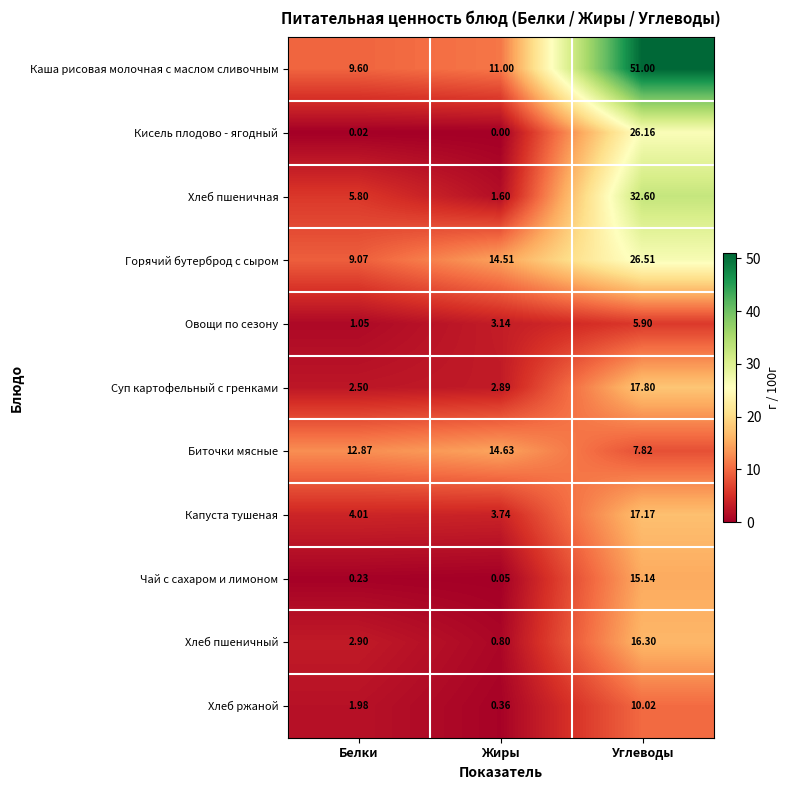

Is the value of Чай с сахаром и лимоном at Углеводы greater than the value of Овощи по сезону at Углеводы?

Yes